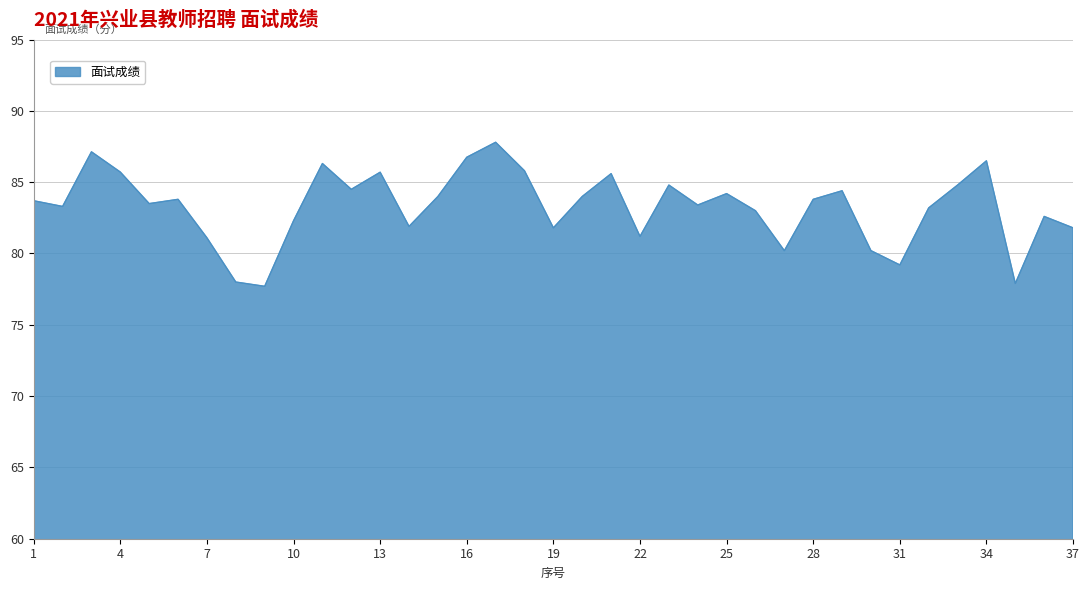

What is the difference between the second highest and second lowest values?

9.2